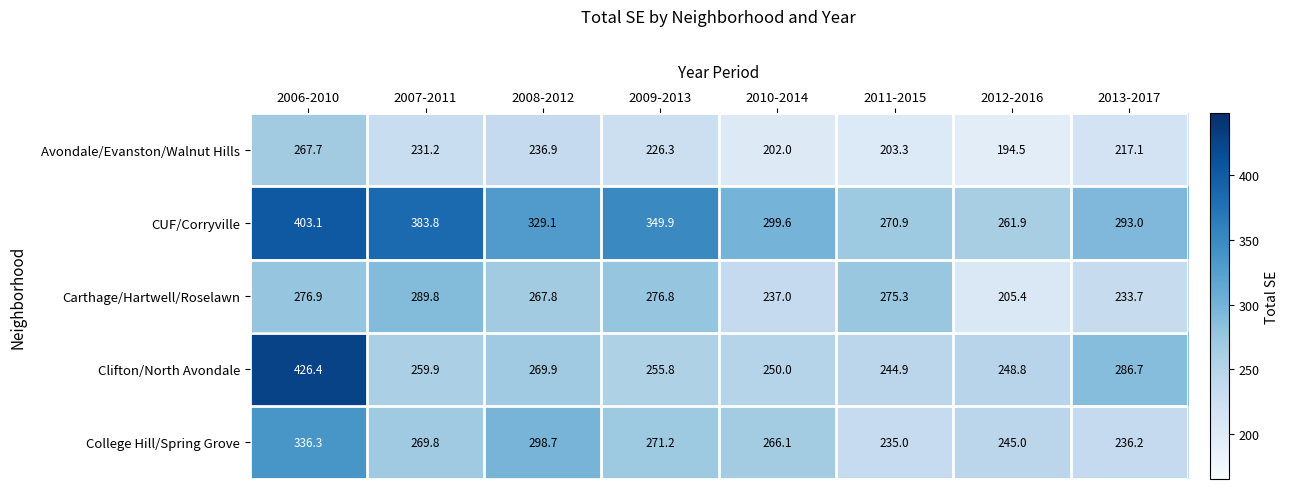

At which category does the chart reach its minimum across all series?

2012-2016